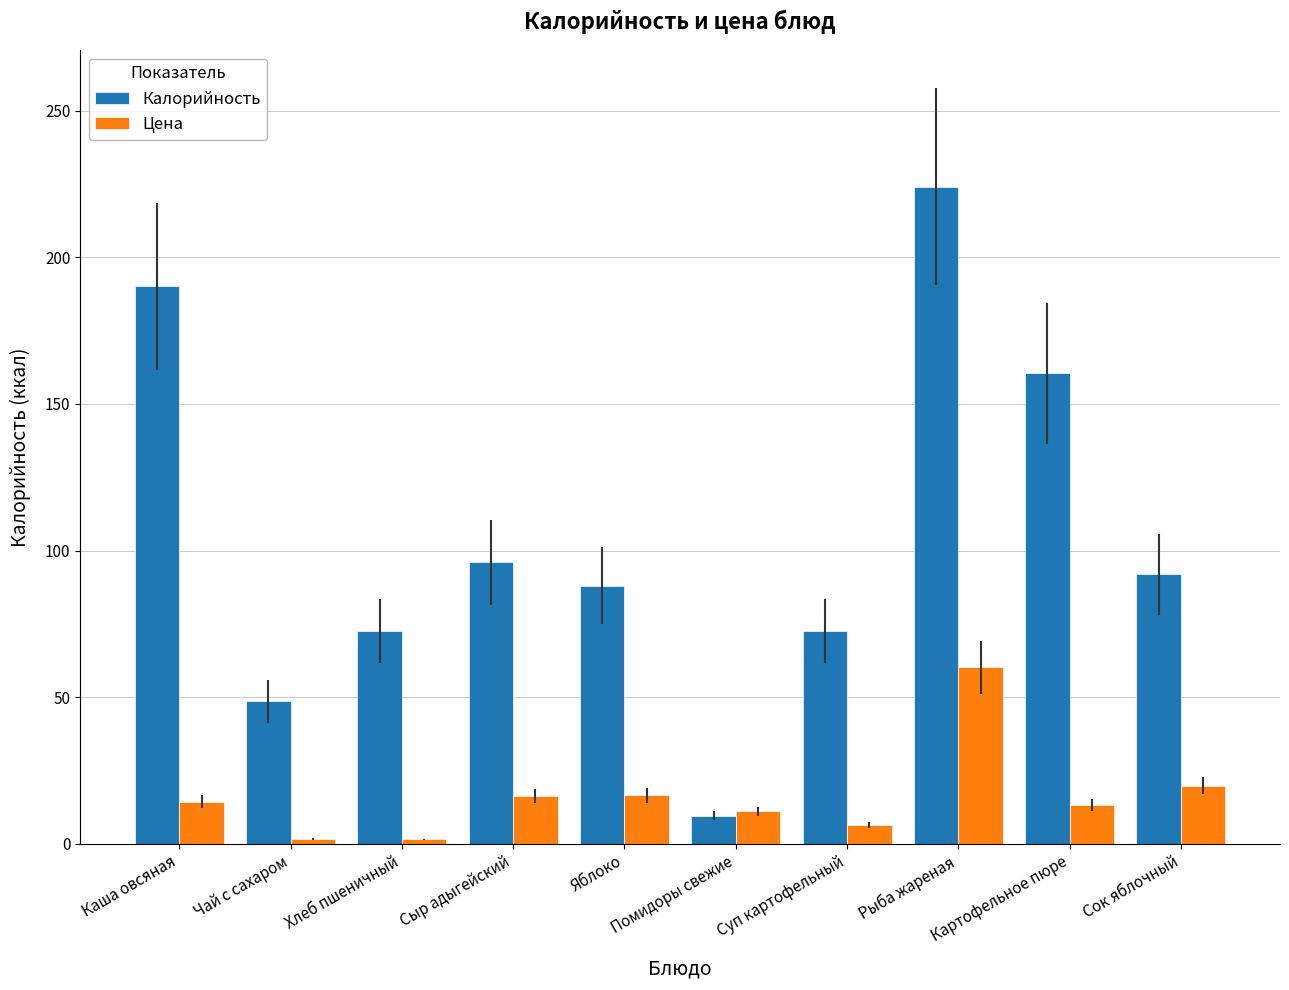

Rank the series by their average value, from highest to lowest.

Калорийность, Цена